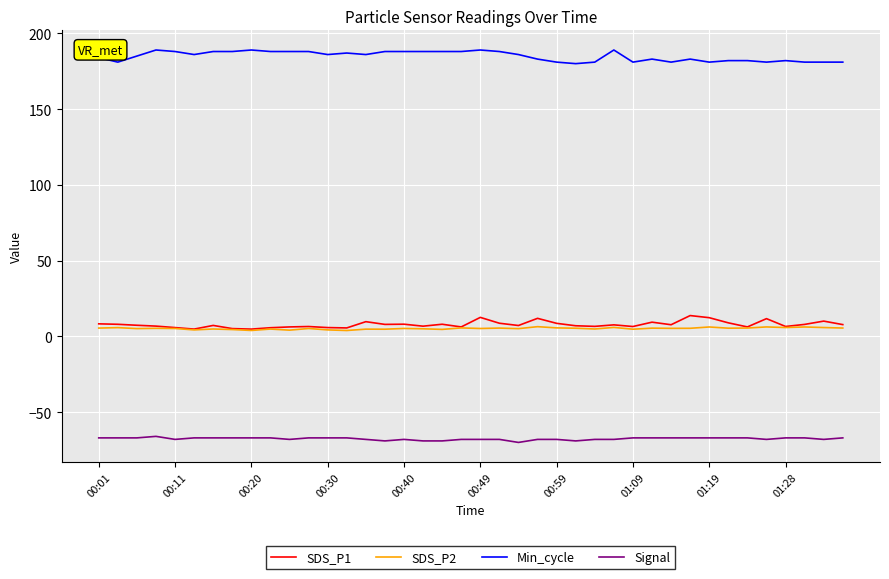

True or false: SDS_P1 and Min_cycle intersect in this chart.

False